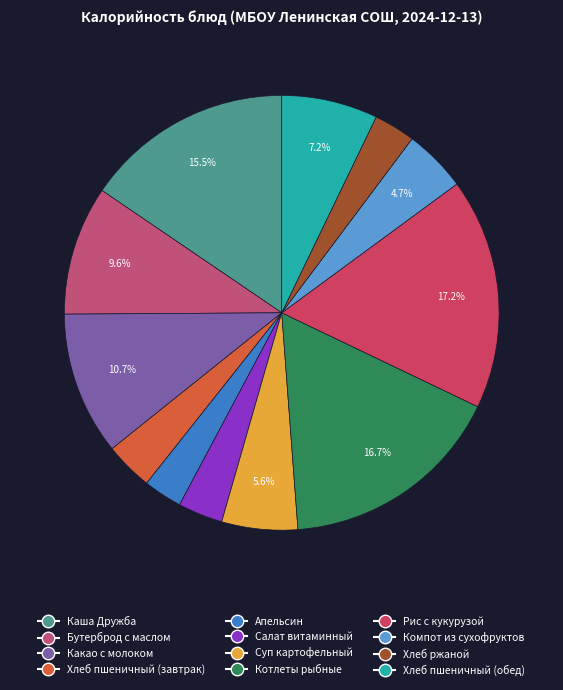

How many slices are in this pie chart?

12